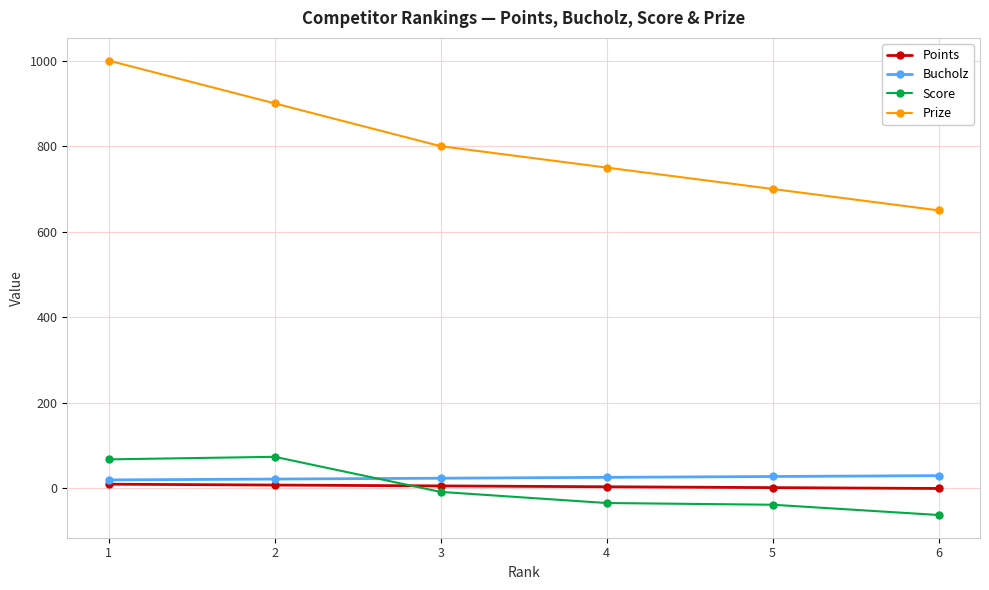

What are all the series names shown in the legend?

Points, Bucholz, Score, Prize